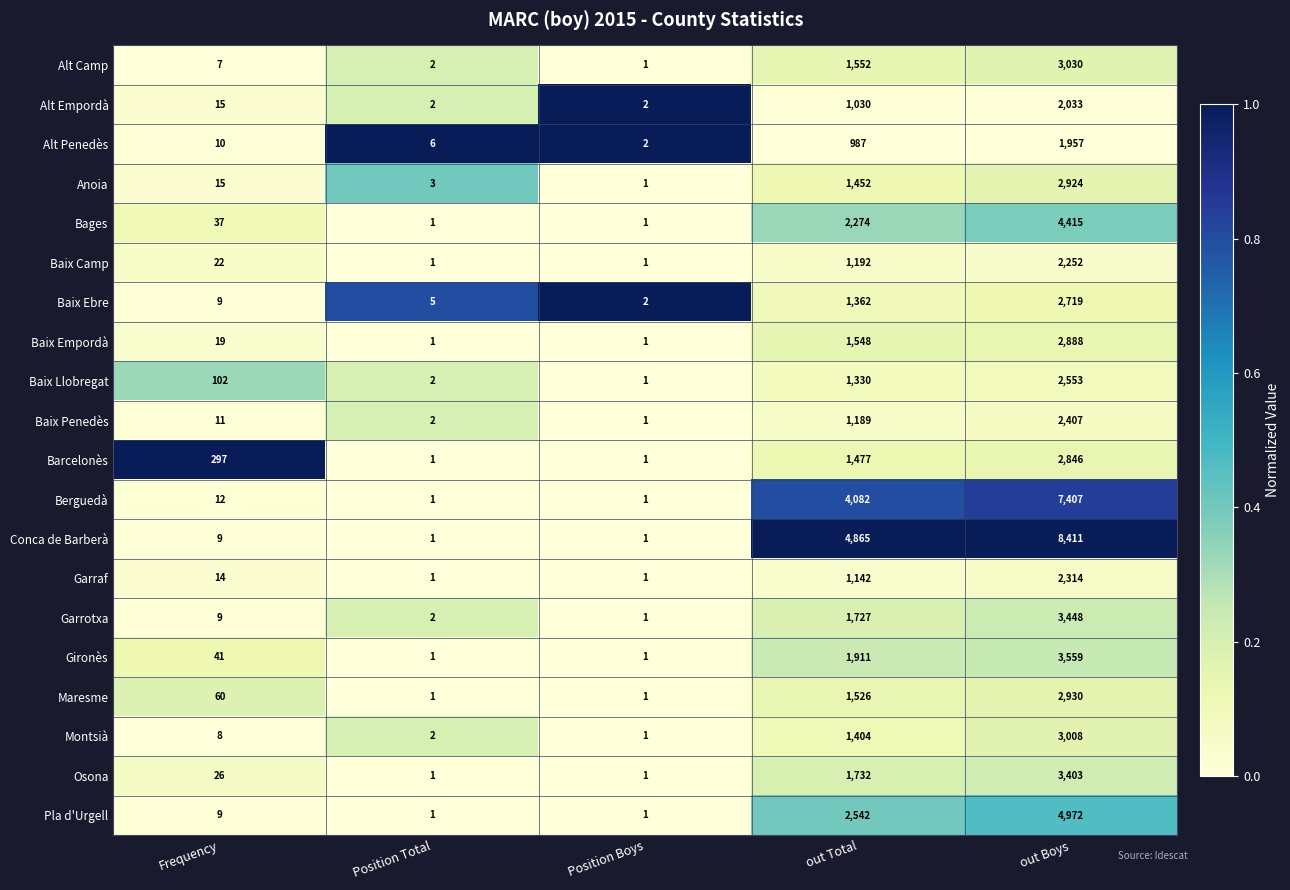

Is the value of Baix Empordà at Position Total greater than the value of Garrotxa at out Boys?

No